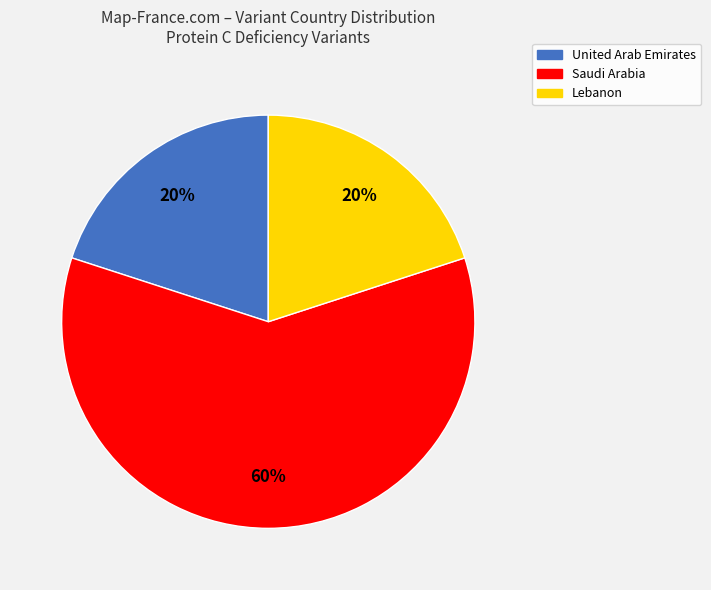

To the nearest percent, what is the difference between the largest and smallest slice percentages?

40%